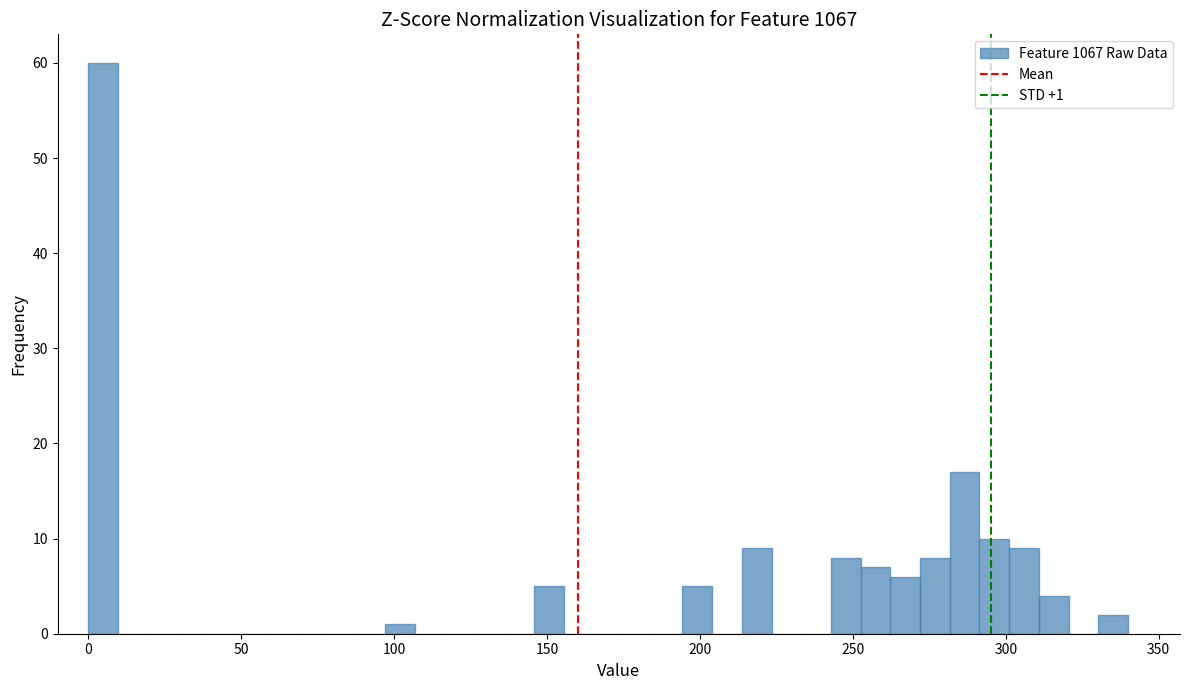

Around what value on the x-axis is the tallest bar? Give the approximate position of its centre, as read against the axis.

5